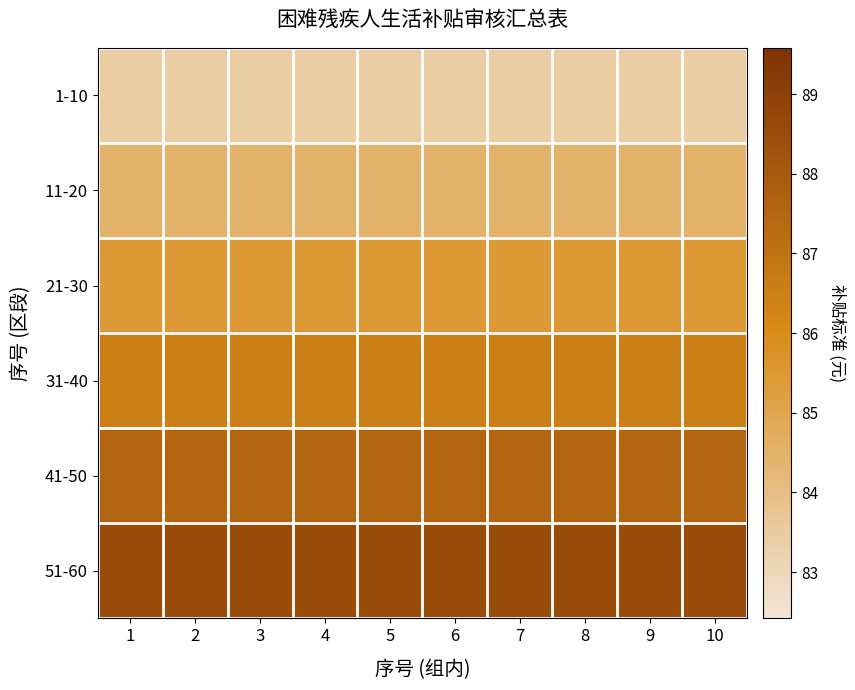

At how many categories does at least one series exceed 84?

10